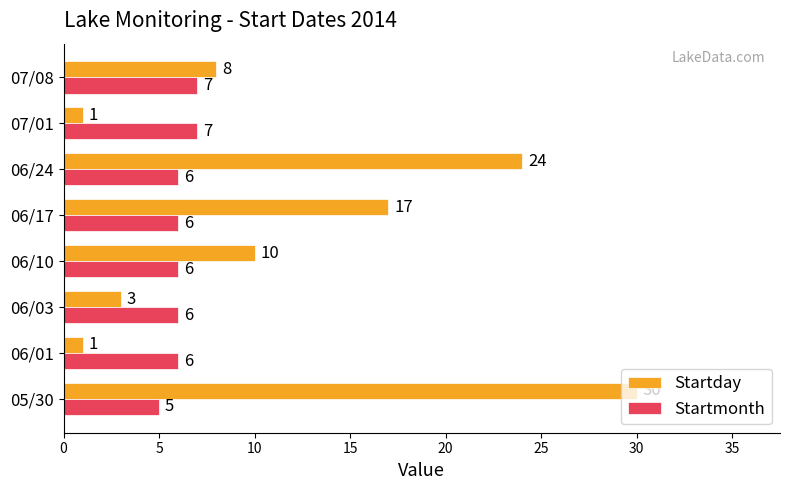

True or false: Startday has a value of 17 at 06/24.

False